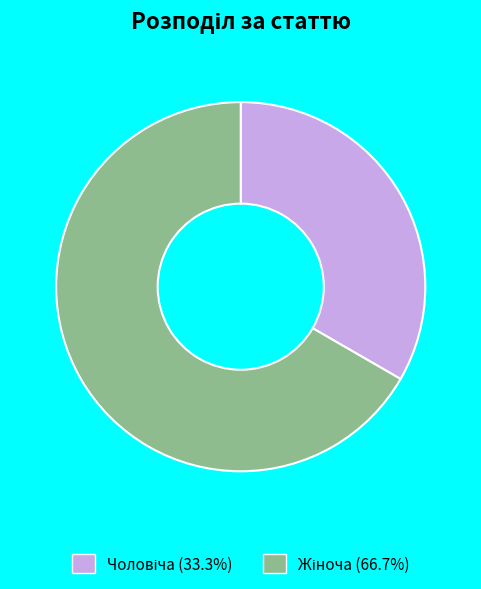

How many slices are in this pie chart?

2